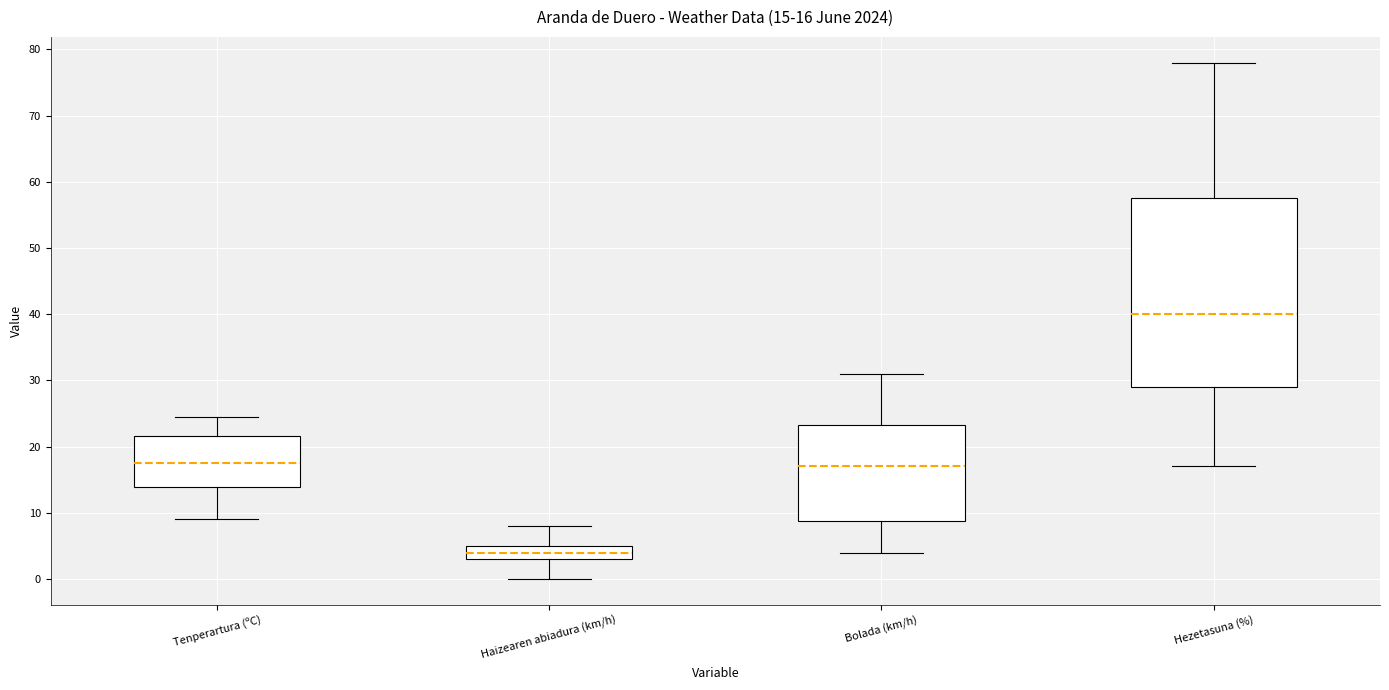

Which box's median line is the lowest?

Haizearen abiadura (km/h)